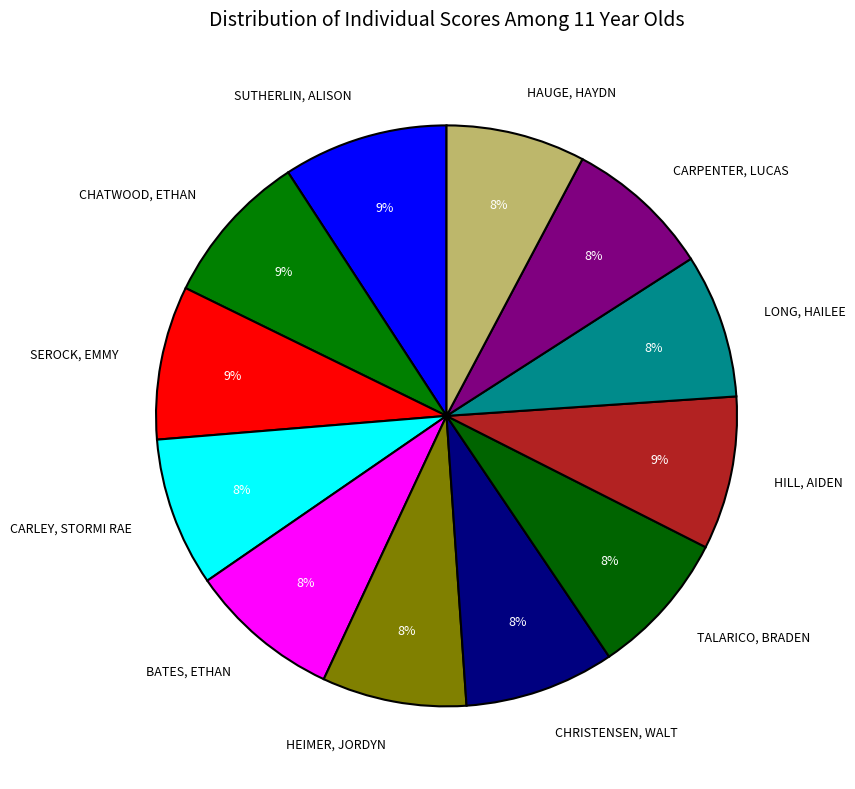

Do BATES, ETHAN and CHATWOOD, ETHAN together represent more than half of the pie?

No